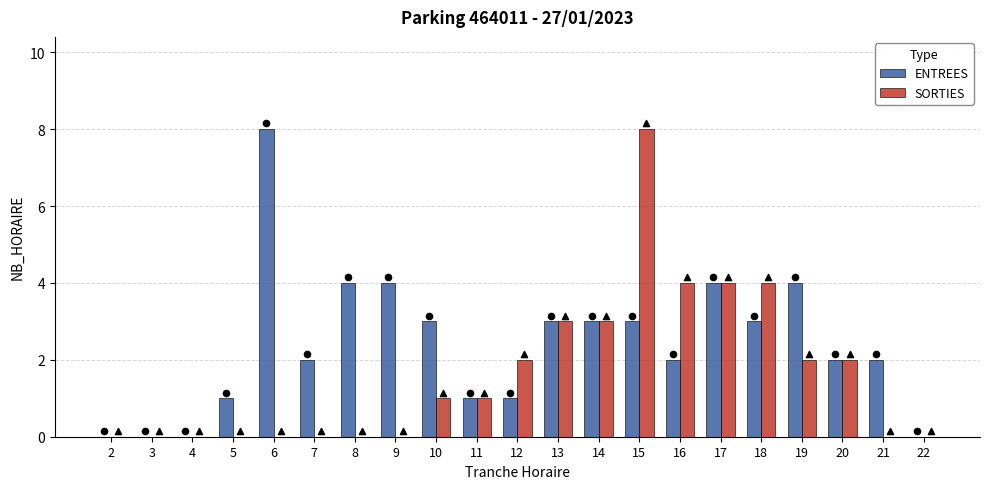

At how many categories does at least one series exceed 2?

11